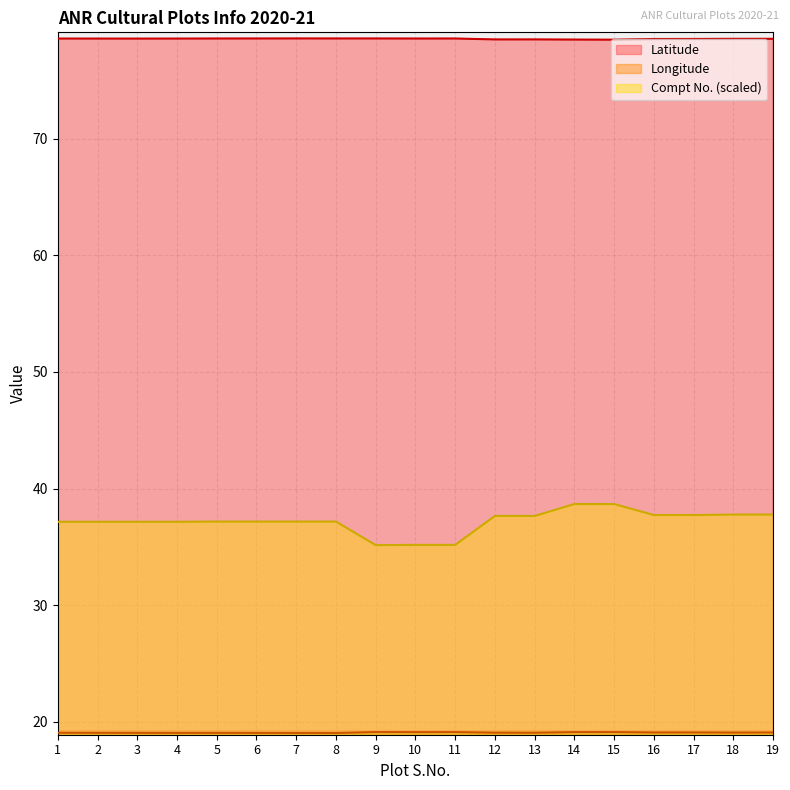

The Longitude series shows 19.1 at 12. True or false?

True